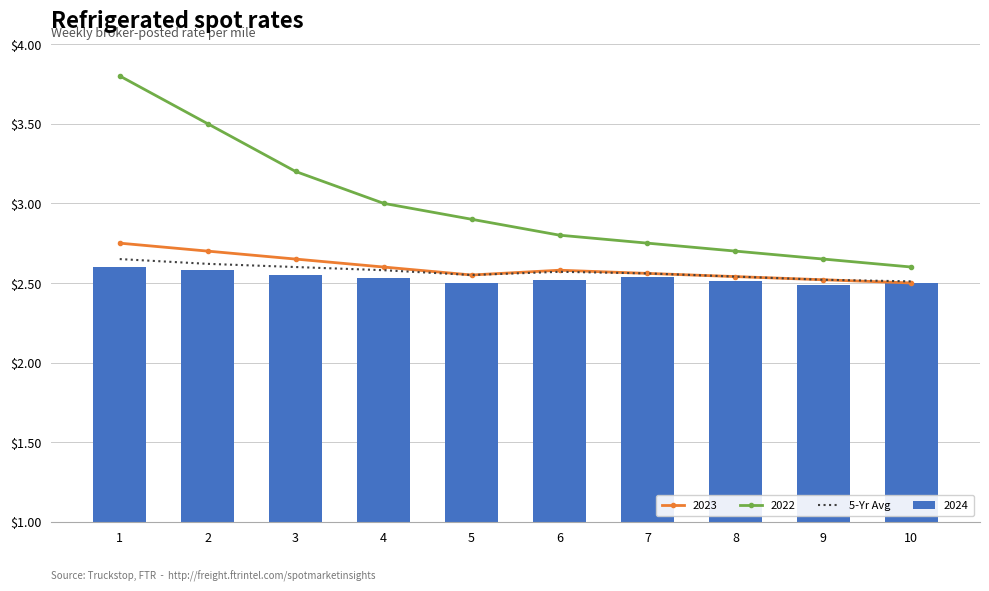

What is the value of the 5th bar from the left?

2.5